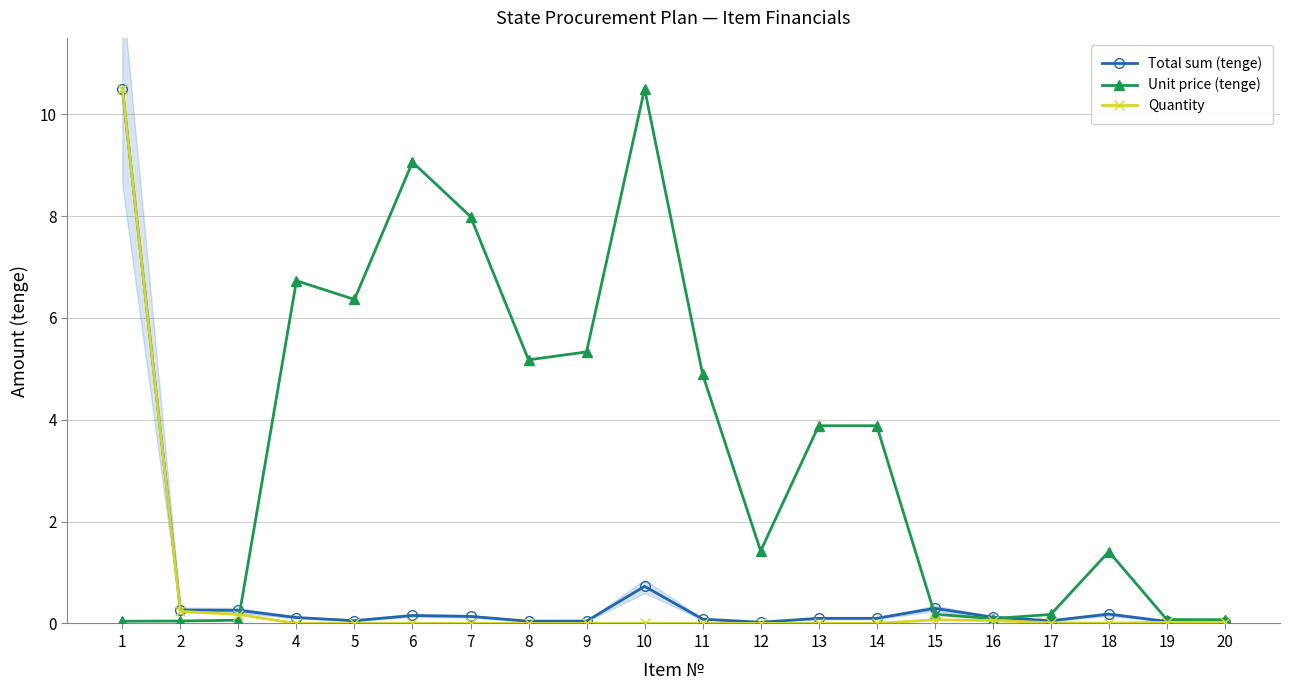

At which category does Total sum (tenge) reach its first local valley?

5